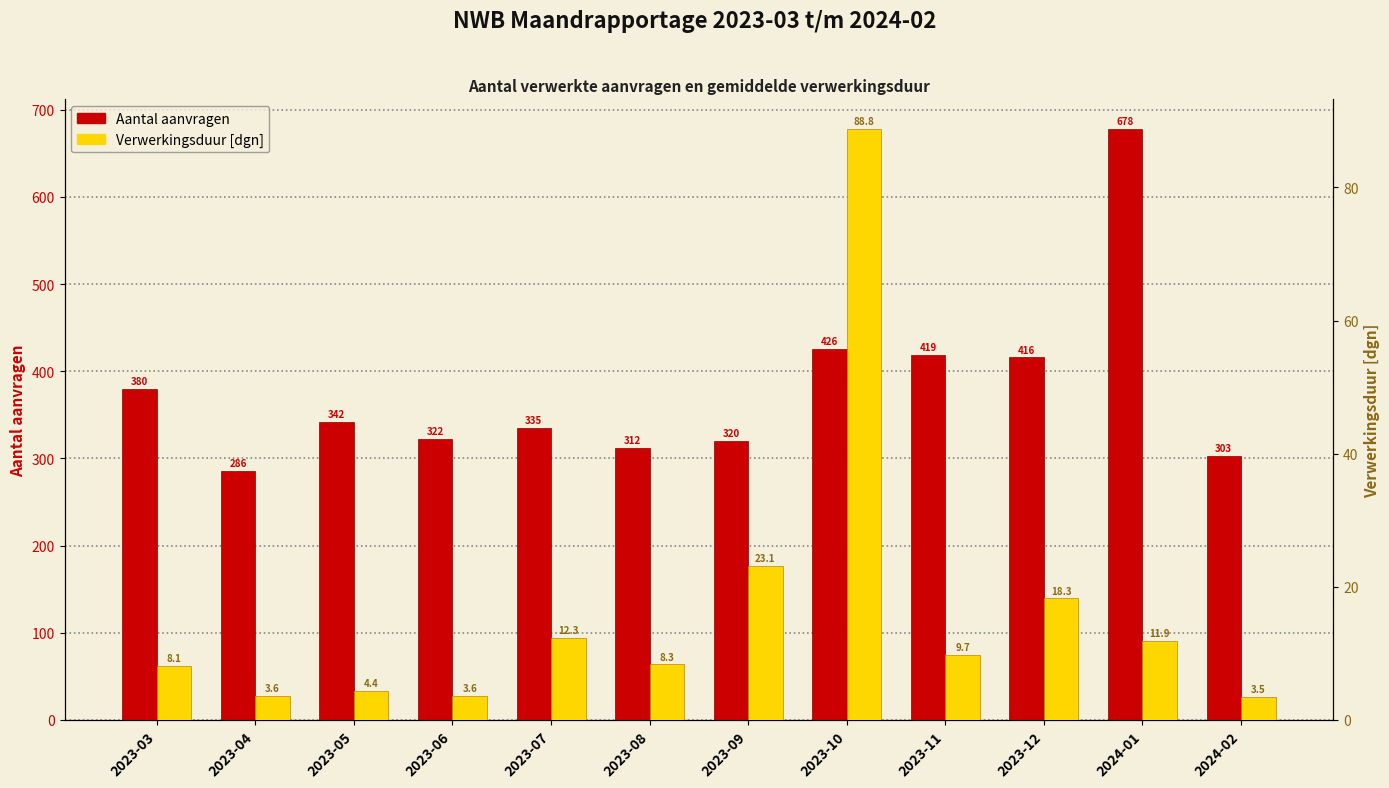

At which label does Aantal reach its peak?

2024-01